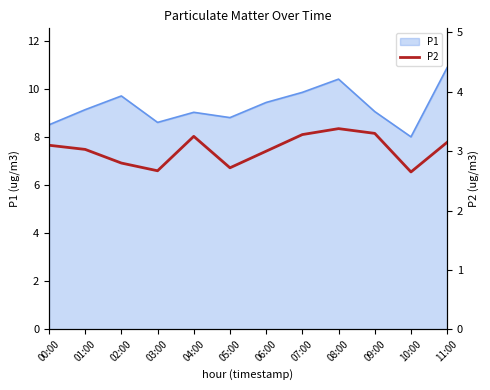

The P1 series shows 8.6 at 03:00. True or false?

True